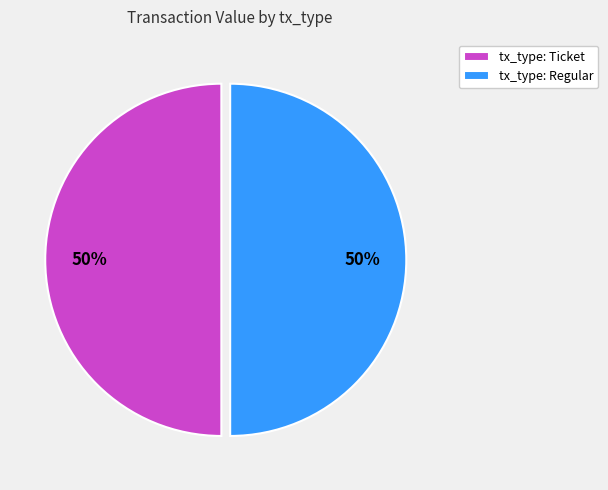

How many slices are in this pie chart?

2